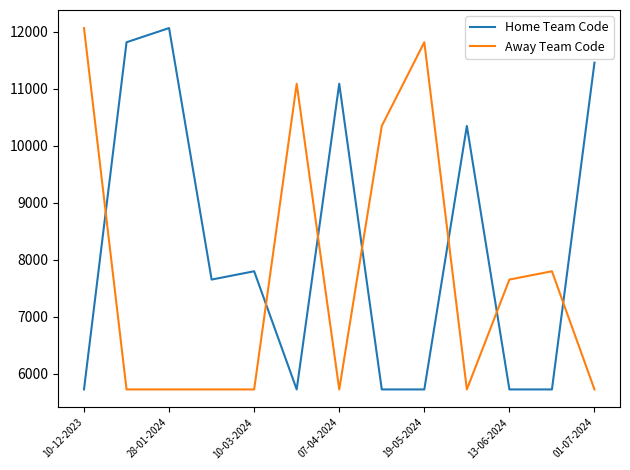

What is the average value of the Away Team Code series?

7758